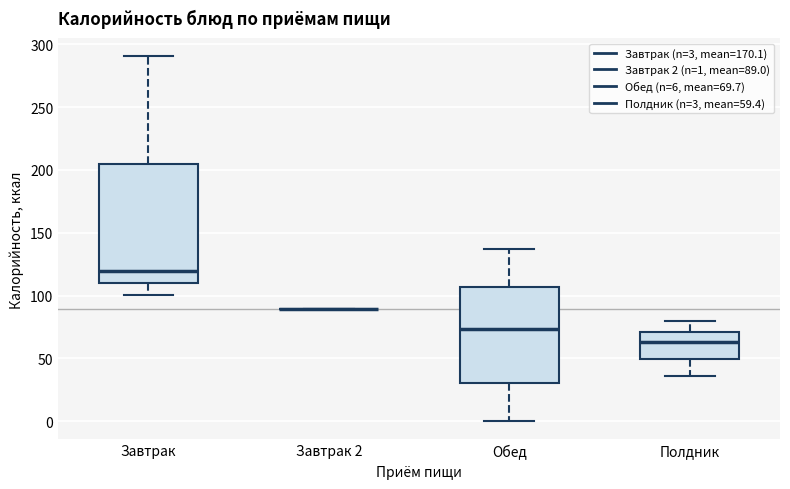

Which box is the tallest, from its lower edge to its upper edge?

Завтрак